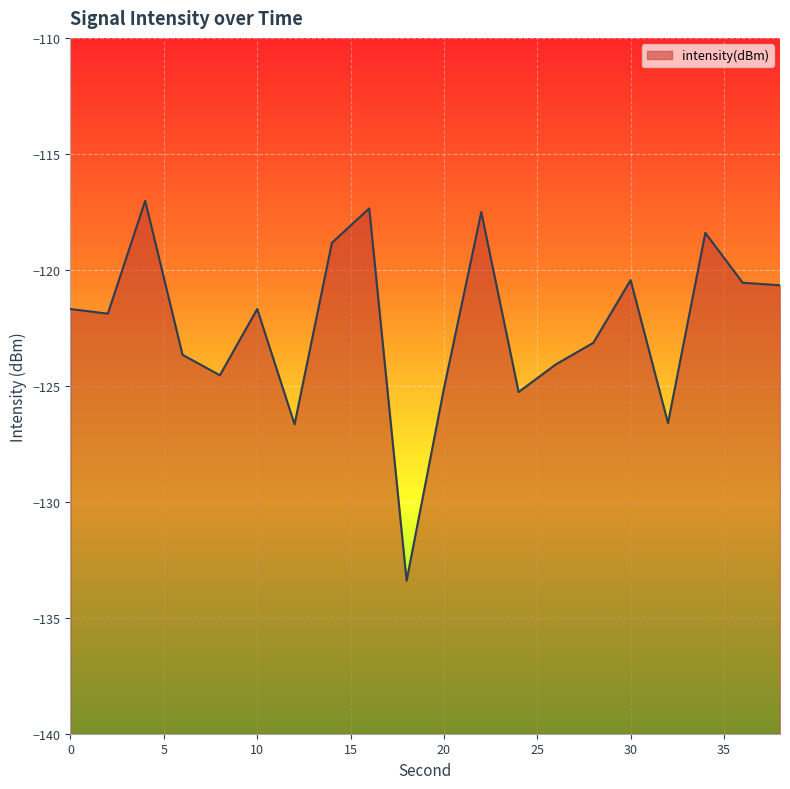

What is the maximum value shown in the chart?

-117.0